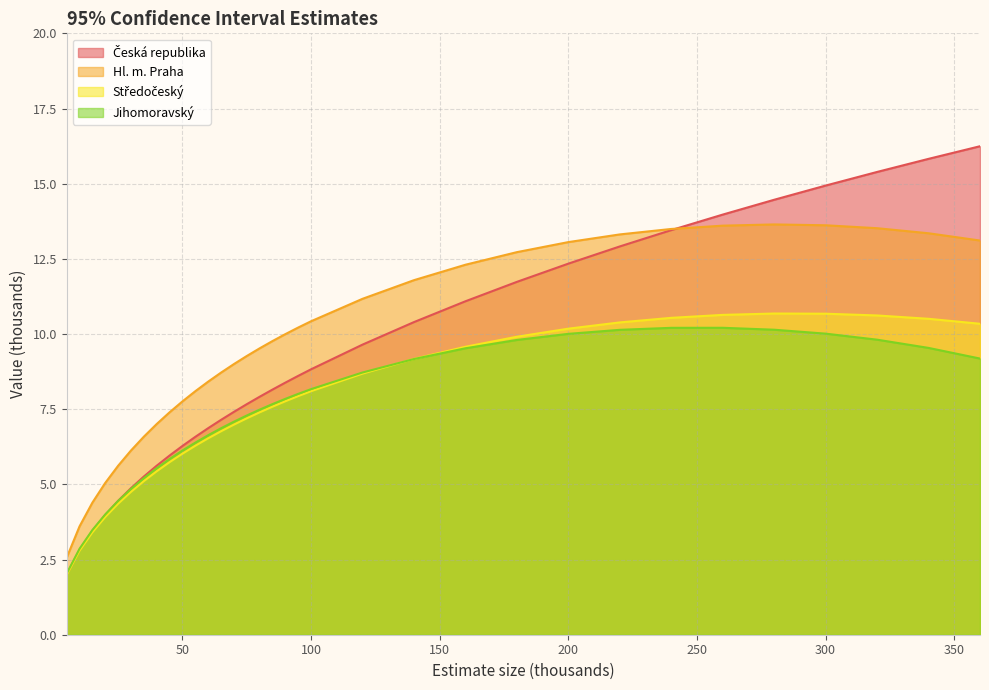

Reading left to right, list all the values displayed in this chart.

Česká republika: 5=2.0	10=2.8	15=3.5	20=4.0	25=4.5	30=4.9	35=5.3	40=5.6	45=6.0	50=6.3	55=6.6	60=6.9	65=7.1	70=7.4	75=7.7	80=7.9	85=8.2	90=8.4	95=8.6	100=8.8	120=9.6	140=10.4	160=11.1	180=11.7	200=12.3	220=12.9	240=13.5	260=14.0	280=14.5	300=14.9	320=15.4	340=15.8	360=16.2
Hl. m. Praha: 5=2.6	10=3.6	15=4.4	20=5.0	25=5.6	30=6.1	35=6.6	40=7.0	45=7.4	50=7.8	55=8.1	60=8.4	65=8.7	70=9.0	75=9.3	80=9.5	85=9.8	90=10.0	95=10.2	100=10.4	120=11.2	140=11.8	160=12.3	180=12.7	200=13.1	220=13.3	240=13.5	260=13.6	280=13.6	300=13.6	320=13.5	340=13.4	360=13.1
Středočeský: 5=2.0	10=2.8	15=3.4	20=3.9	25=4.4	30=4.8	35=5.1	40=5.4	45=5.7	50=6.0	55=6.3	60=6.5	65=6.8	70=7.0	75=7.2	80=7.4	85=7.6	90=7.8	95=7.9	100=8.1	120=8.7	140=9.2	160=9.6	180=9.9	200=10.2	220=10.4	240=10.5	260=10.6	280=10.7	300=10.7	320=10.6	340=10.5	360=10.3
Jihomoravský: 5=2.0	10=2.9	15=3.5	20=4.0	25=4.4	30=4.8	35=5.2	40=5.5	45=5.8	50=6.1	55=6.4	60=6.6	65=6.9	70=7.1	75=7.3	80=7.5	85=7.7	90=7.8	95=8.0	100=8.2	120=8.7	140=9.2	160=9.5	180=9.8	200=10.0	220=10.1	240=10.2	260=10.2	280=10.1	300=10.0	320=9.8	340=9.5	360=9.2